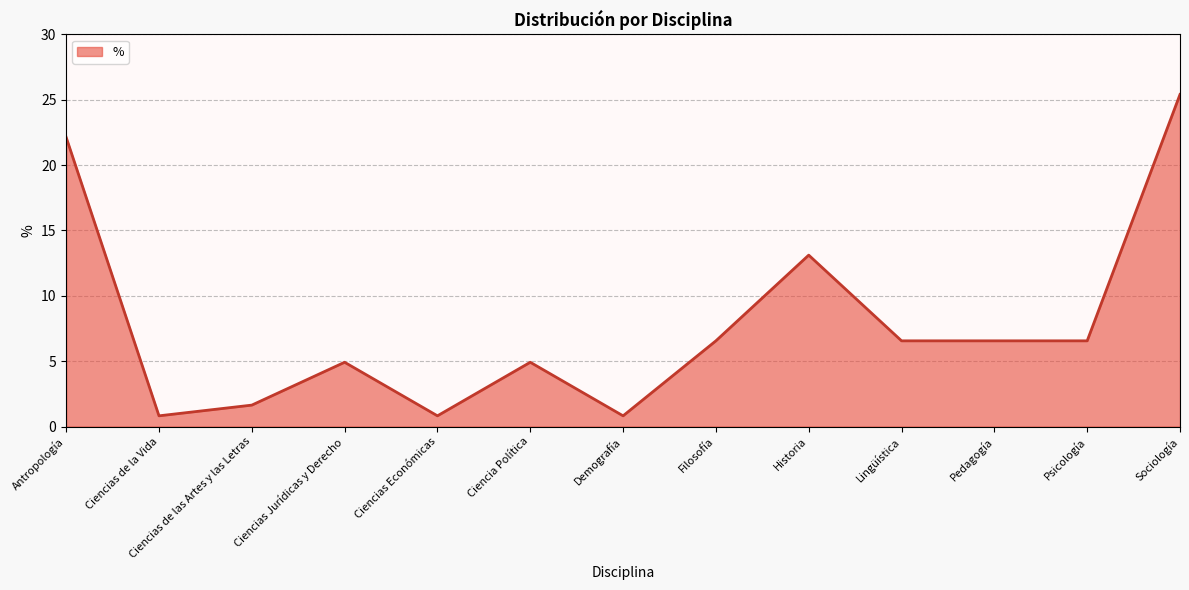

The chart shows a value of 3.4 at Filosofía. True or false?

False